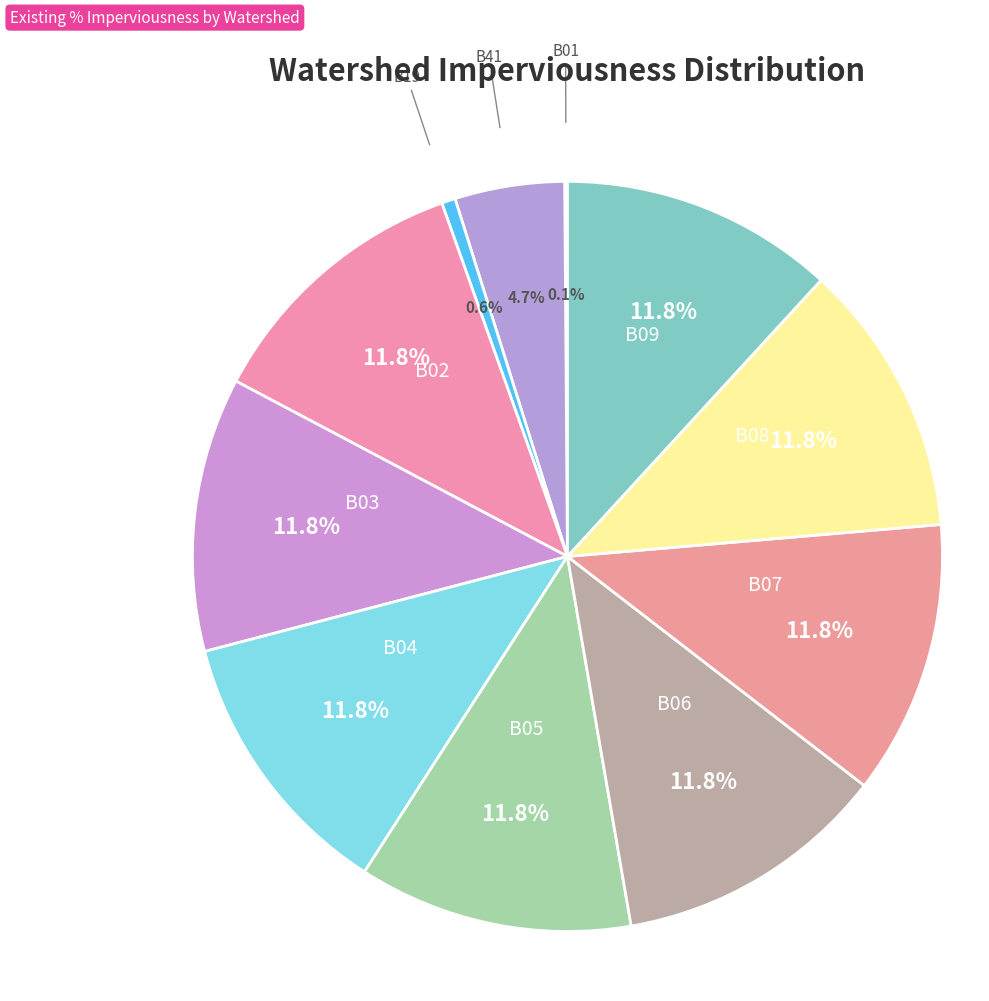

How many slices are in this pie chart?

11